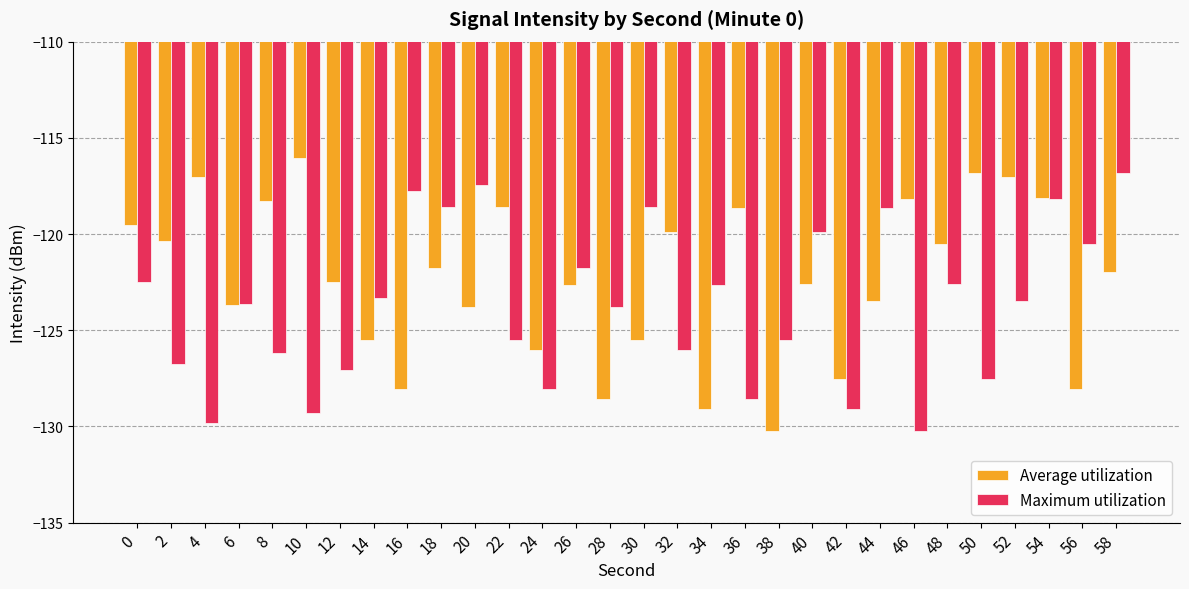

What are all the series names shown in the legend?

Average utilization, Maximum utilization